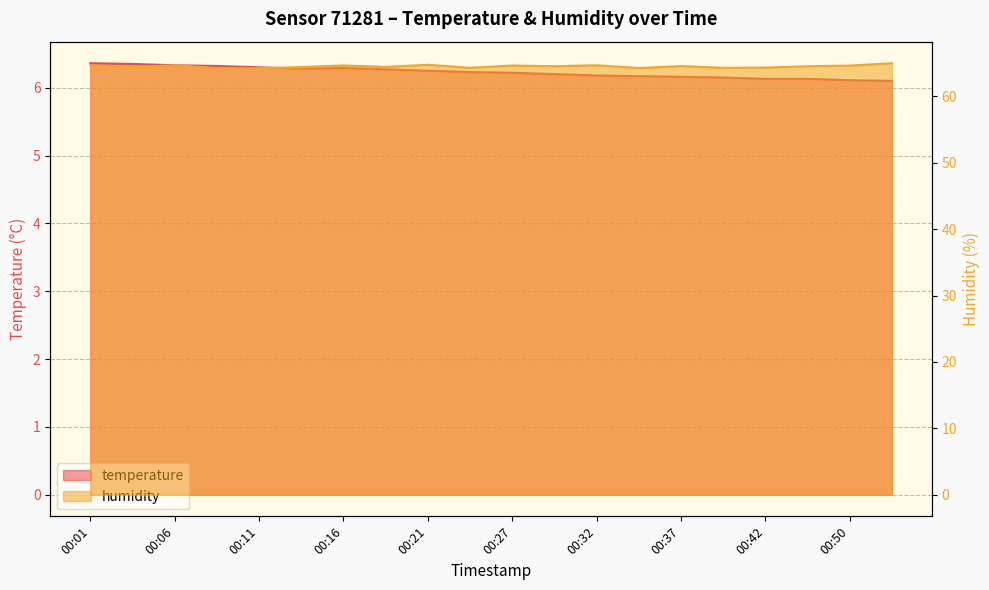

What value does the temperature series have at 00:42?

6.1